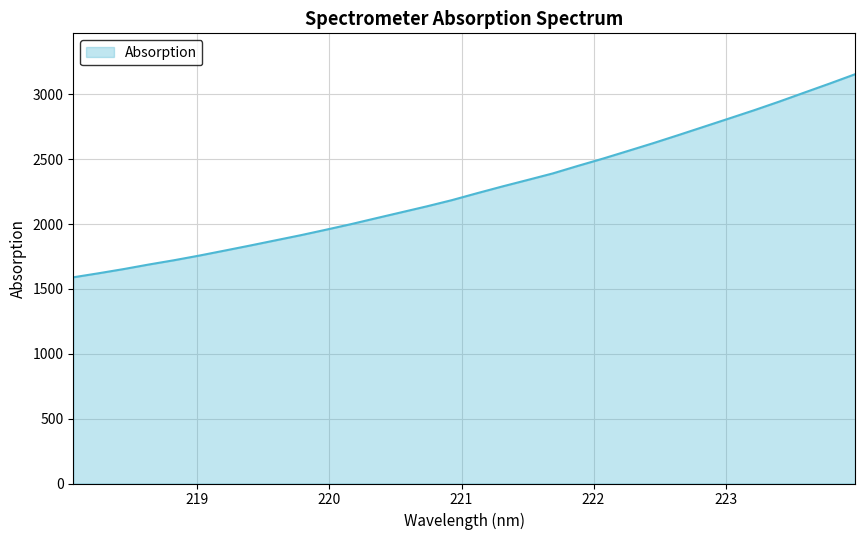

What is the greatest value displayed?

3156.0